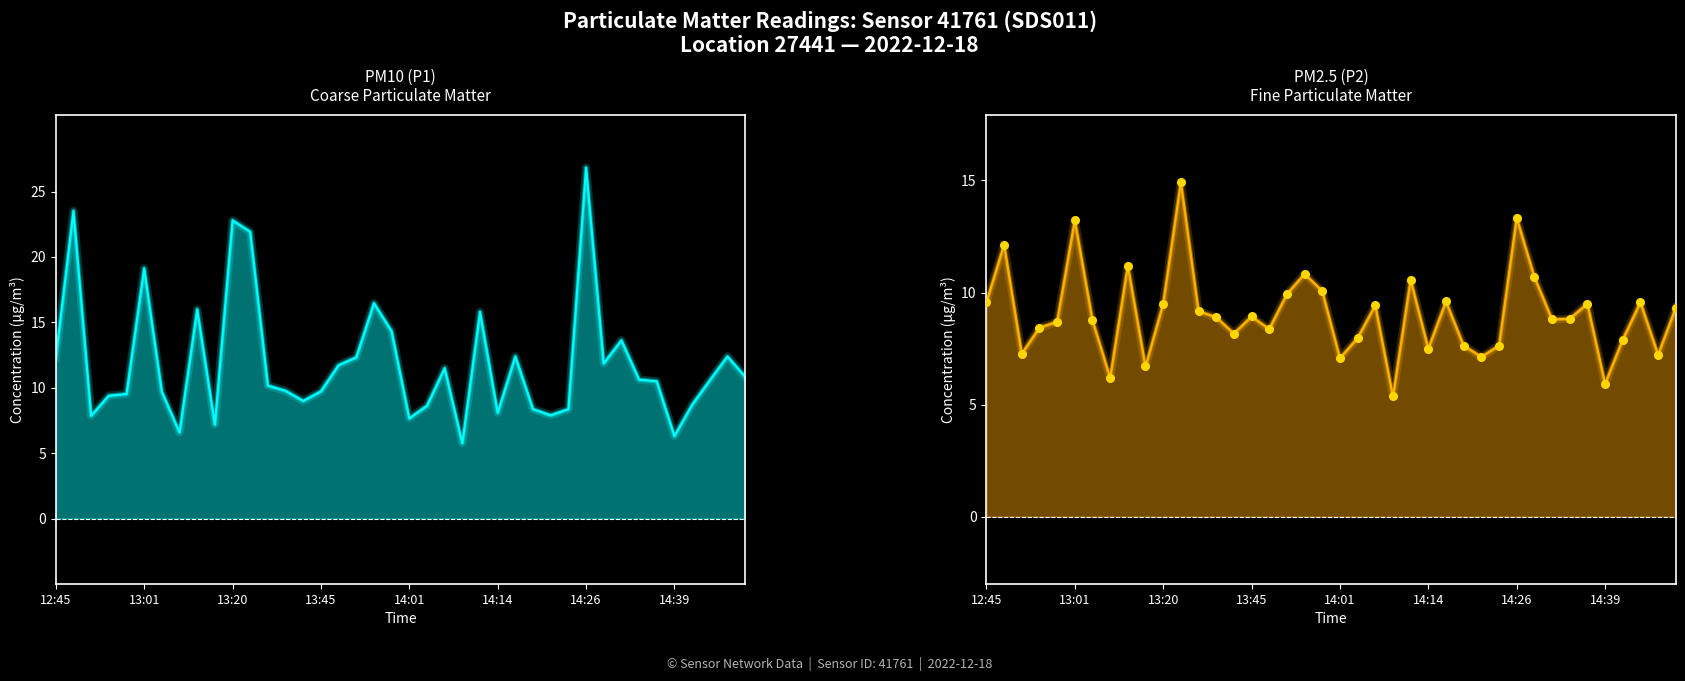

At which category is the sum across all series the highest?

14:26